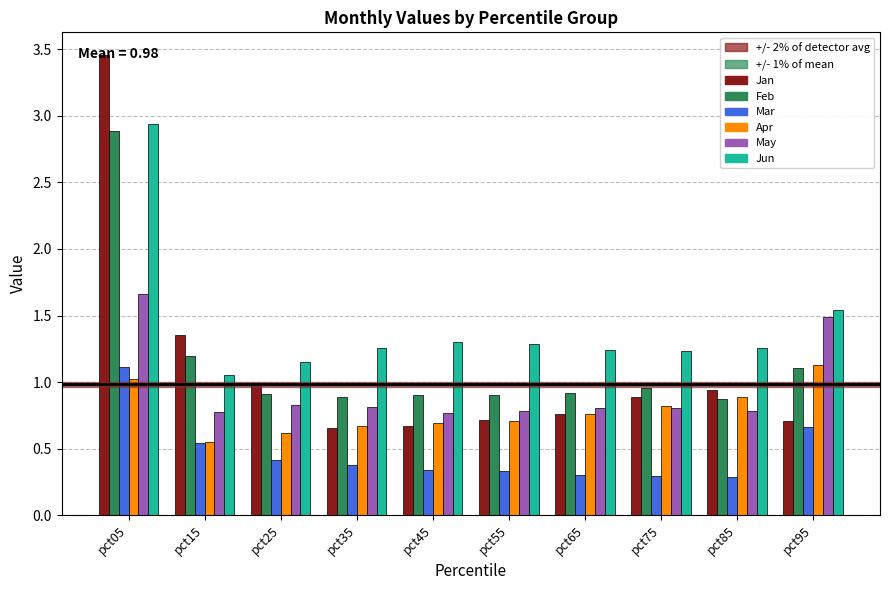

How many categories are shown in the chart?

10